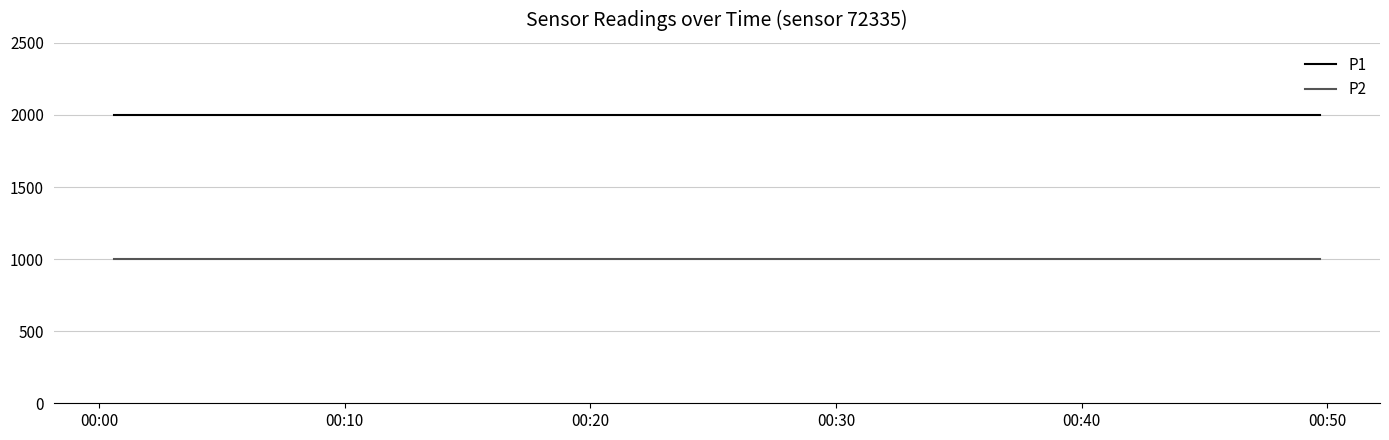

Reading right to left, list all the values displayed in this chart.

P1: 1999.9	1999.9	1999.9	1999.9	1999.9	1999.9	1999.9	1999.9	1999.9	1999.9	1999.9	1999.9	1999.9	1999.9	1999.9	1999.9	1999.9	1999.9	1999.9	1999.9
P2: 999.9	999.9	999.9	999.9	999.9	999.9	999.9	999.9	999.9	999.9	999.9	999.9	999.9	999.9	999.9	999.9	999.9	999.9	999.9	999.9